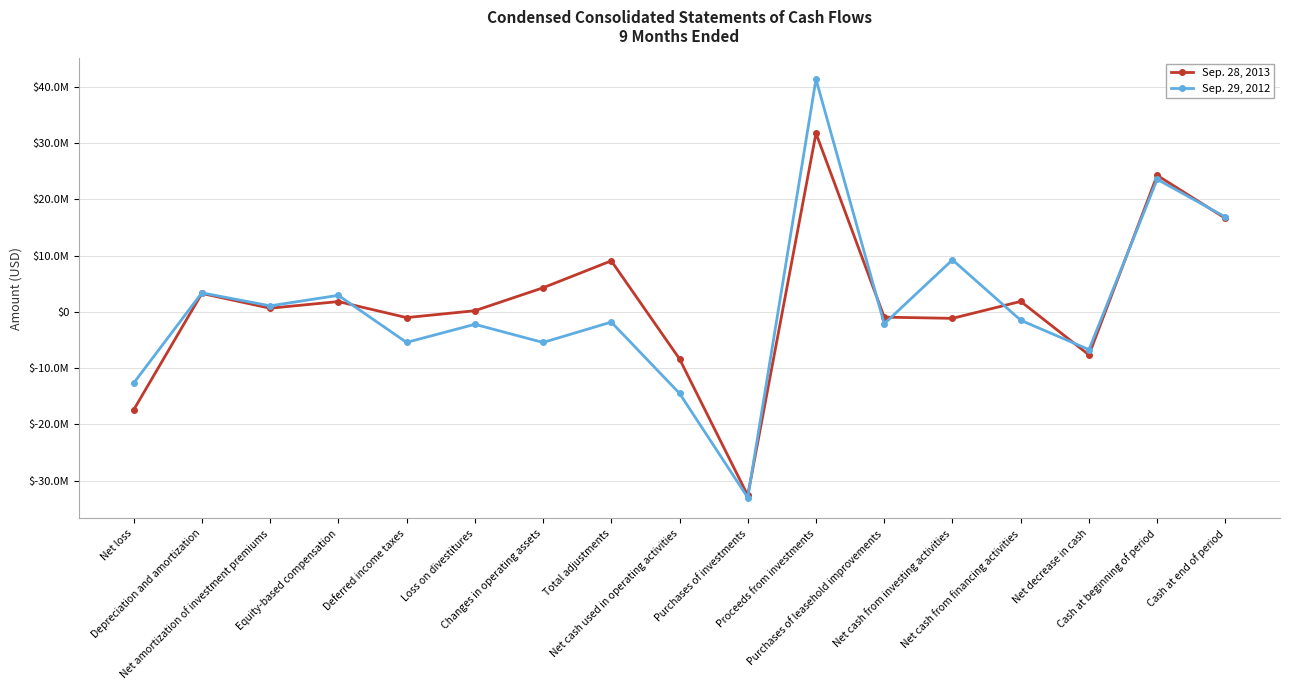

Reading left to right, what are all the values shown in this chart?

Sep. 28, 2013: Net loss=-17421000	Depreciation and amortization=3280000	Net amortization of investment premiums=655000	Equity-based compensation=1836000	Deferred income taxes=-1013000	Loss on divestitures=208000	Changes in operating assets=4285000	Total adjustments=9074000	Net cash used in operating activities=-8347000	Purchases of investments=-32606000	Proceeds from investments=31736000	Purchases of leasehold improvements=-928000	Net cash from investing activities=-1145000	Net cash from financing activities=1865000	Net decrease in cash=-7635000	Cash at beginning of period=24261000	Cash at end of period=16626000
Sep. 29, 2012: Net loss=-12661000	Depreciation and amortization=3391000	Net amortization of investment premiums=1076000	Equity-based compensation=2941000	Deferred income taxes=-5418000	Loss on divestitures=-2207000	Changes in operating assets=-5430000	Total adjustments=-1809000	Net cash used in operating activities=-14470000	Purchases of investments=-32987000	Proceeds from investments=41346000	Purchases of leasehold improvements=-2114000	Net cash from investing activities=9245000	Net cash from financing activities=-1480000	Net decrease in cash=-6701000	Cash at beginning of period=23560000	Cash at end of period=16859000